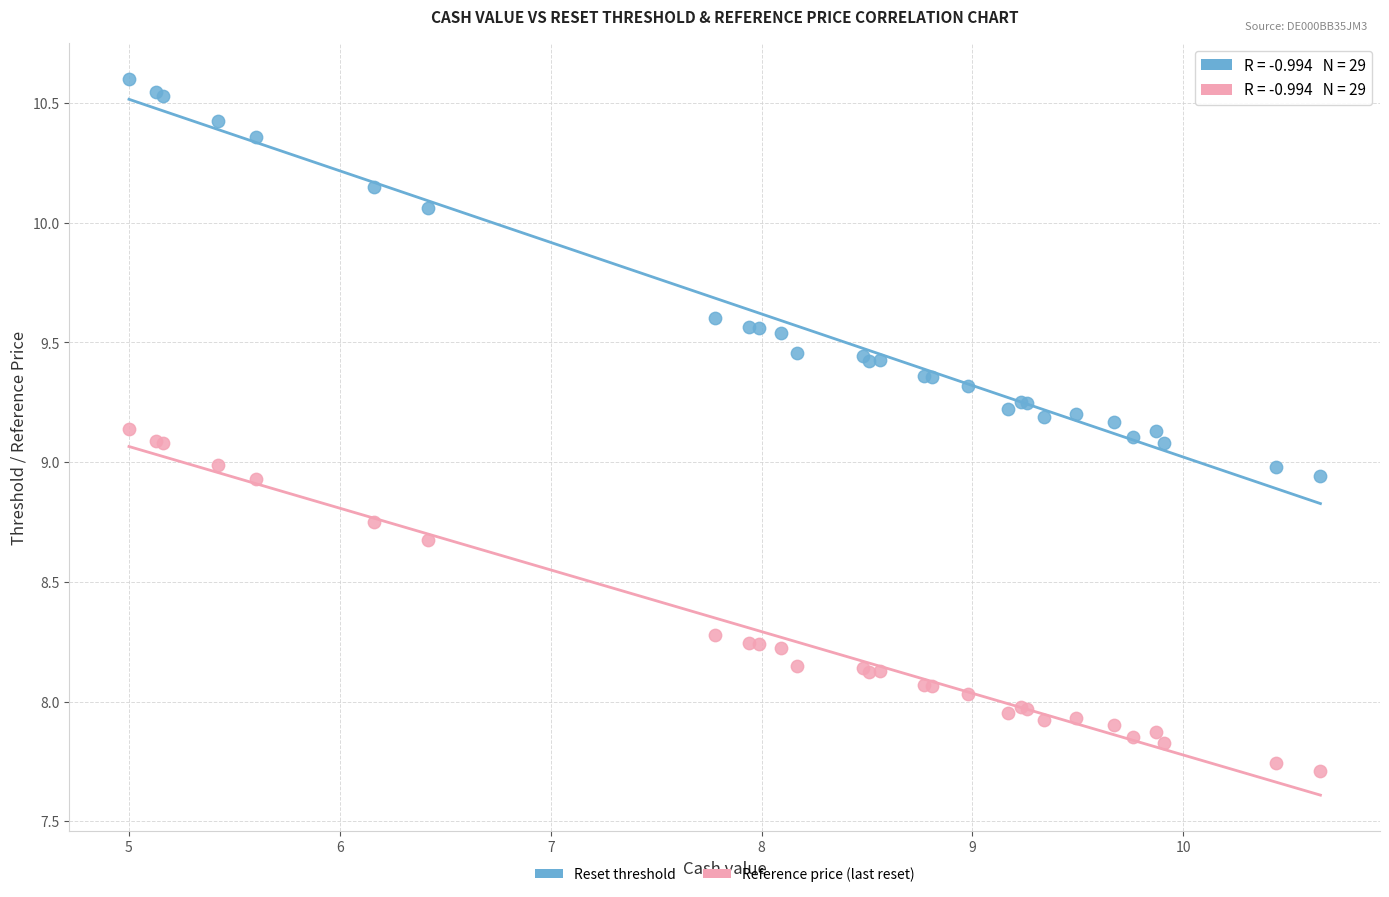

Which series contains the lowest Y value?

Reference price (last reset)